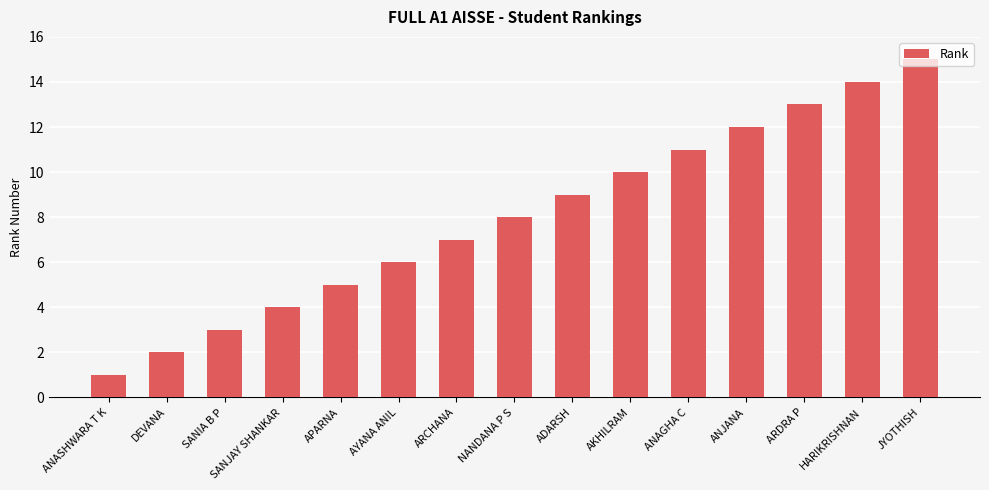

How many values are below 8?

7